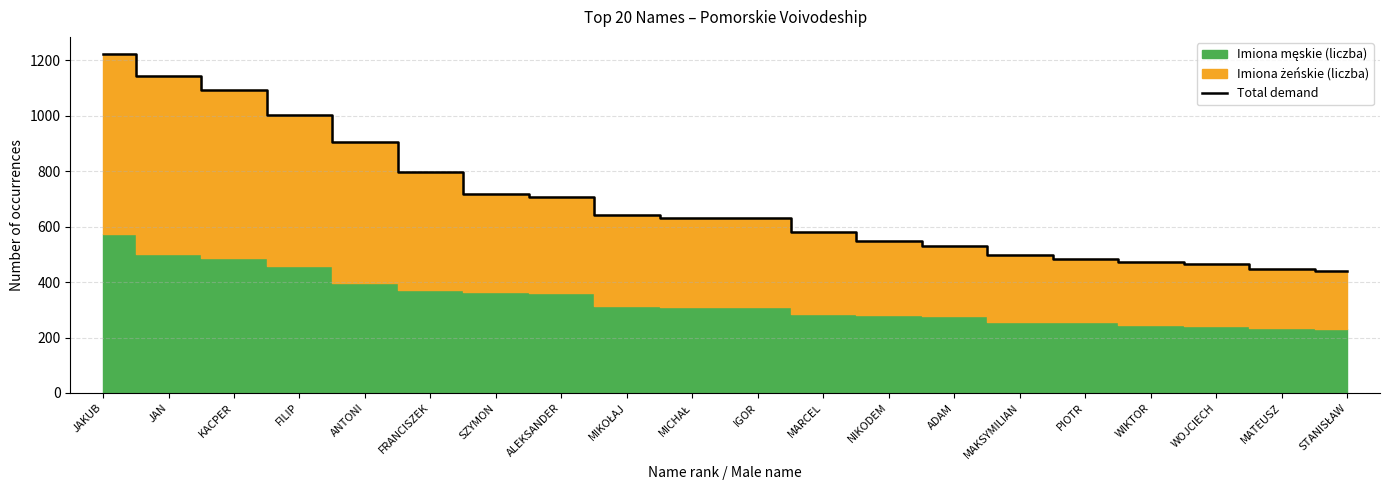

The value at MARCEL is 582. True or false?

True